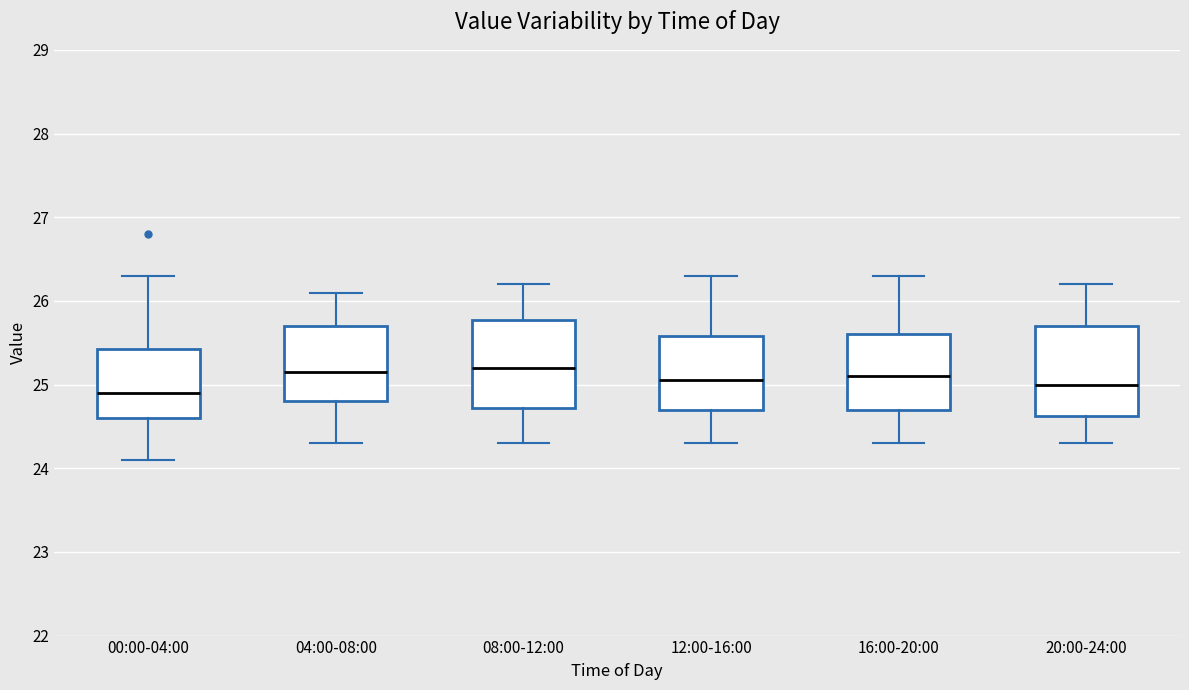

Reading left to right, read every box against the y-axis: the position of its median line, the range the box covers, and the ends of its whiskers. The values are not printed on the chart, so give them approximately, as read against the axis.

00:00-04:00: median 24.9, box 24.6 to 25.4, whiskers 24.1 to 26.3
04:00-08:00: median 25.2, box 24.8 to 25.7, whiskers 24.3 to 26.1
08:00-12:00: median 25.2, box 24.7 to 25.8, whiskers 24.3 to 26.2
12:00-16:00: median 25.1, box 24.7 to 25.6, whiskers 24.3 to 26.3
16:00-20:00: median 25.1, box 24.7 to 25.6, whiskers 24.3 to 26.3
20:00-24:00: median 25.0, box 24.6 to 25.7, whiskers 24.3 to 26.2